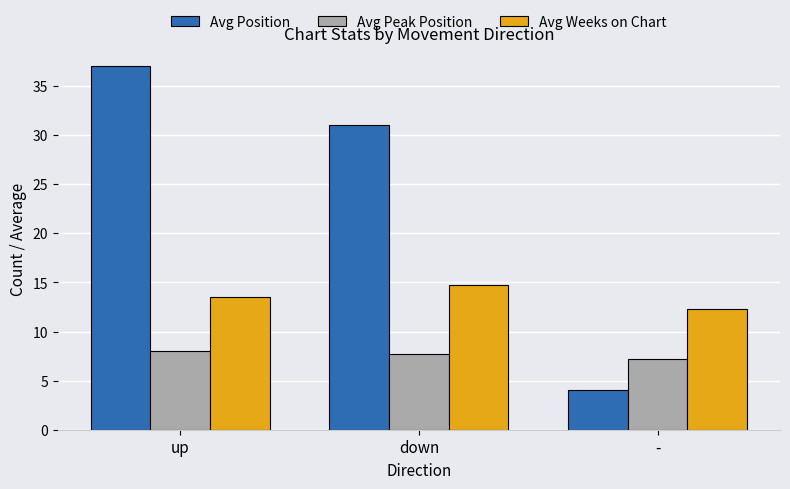

What is the sum of all Avg Weeks on Chart values?

40.5